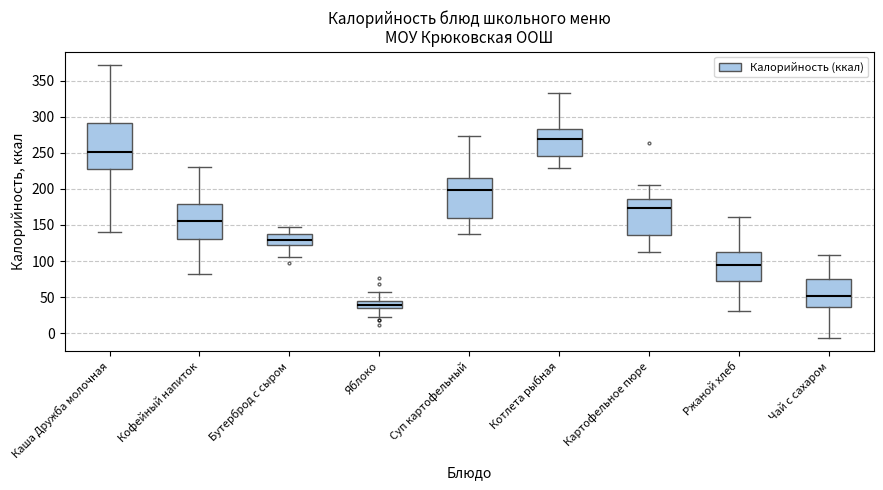

Where is the upper edge of the box for Каша Дружба молочная on the y-axis? The values are not printed on the chart, so give them approximately, as read against the axis.

290